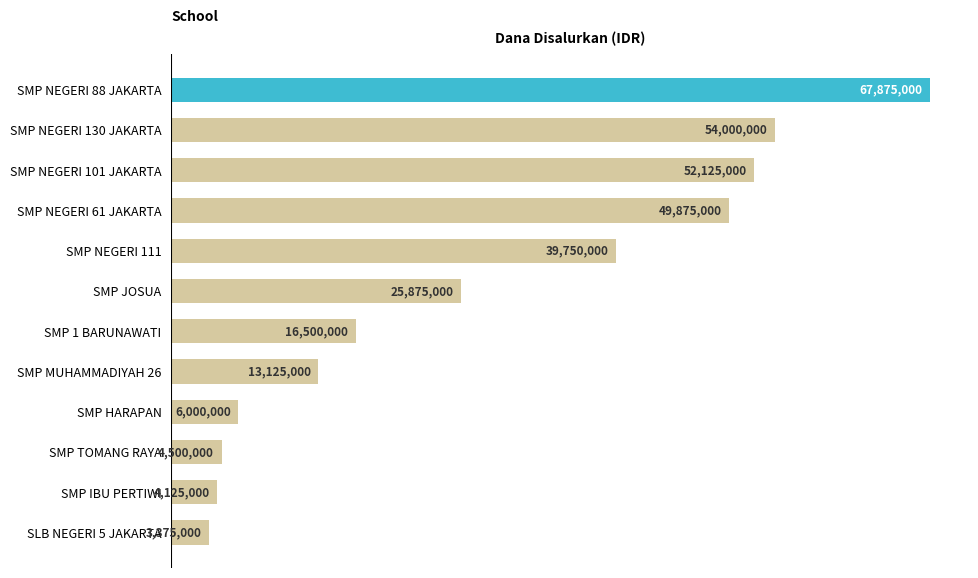

What is the difference between the maximum and minimum values?

64500000